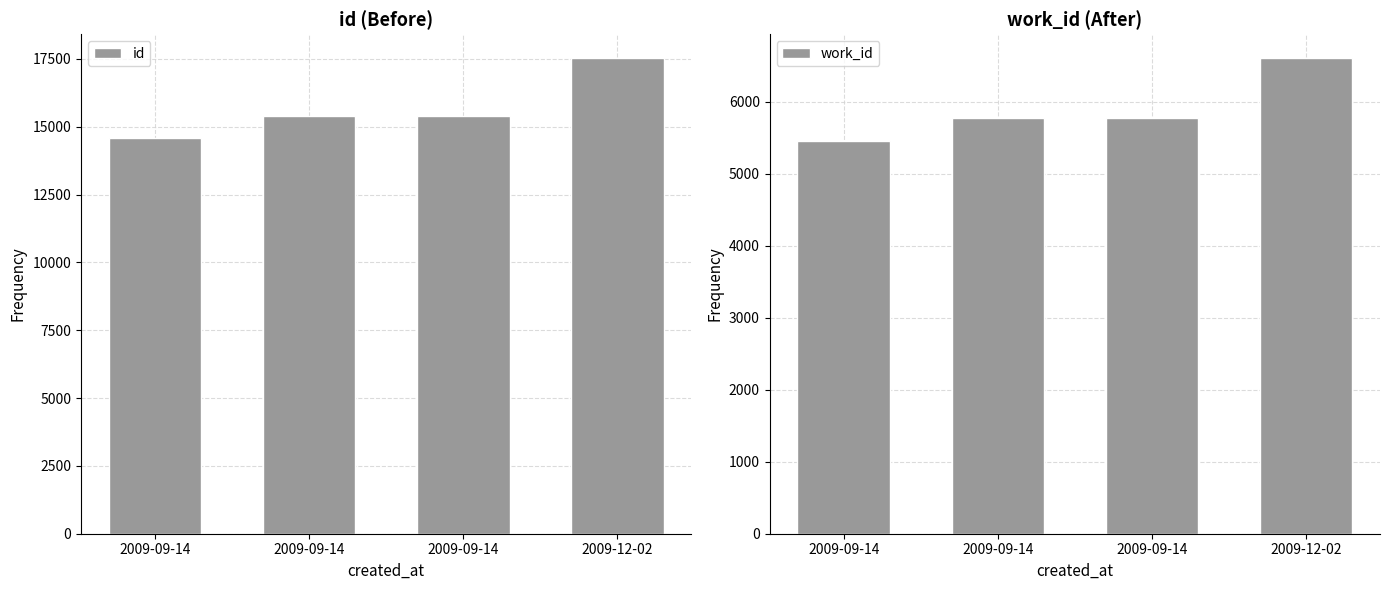

Reading left to right, what are all the values shown in this chart?

id: 2009-09-14=14583	2009-09-14=15401	2009-09-14=15404	2009-12-02=17532
work_id: 2009-09-14=5457	2009-09-14=5775	2009-09-14=5775	2009-12-02=6611